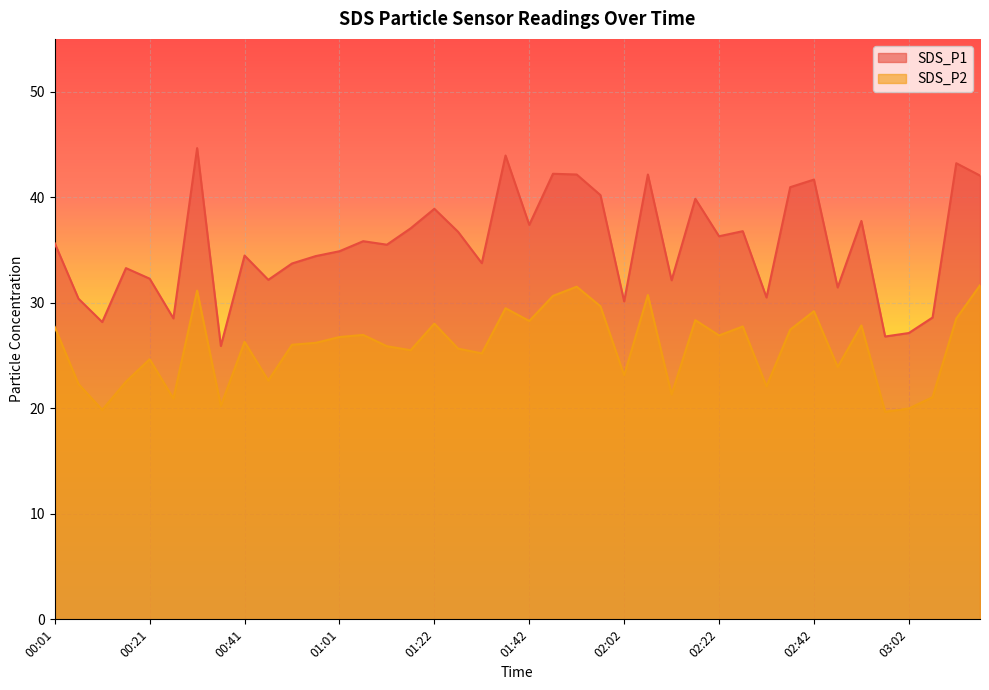

How many lines are shown in the chart?

2